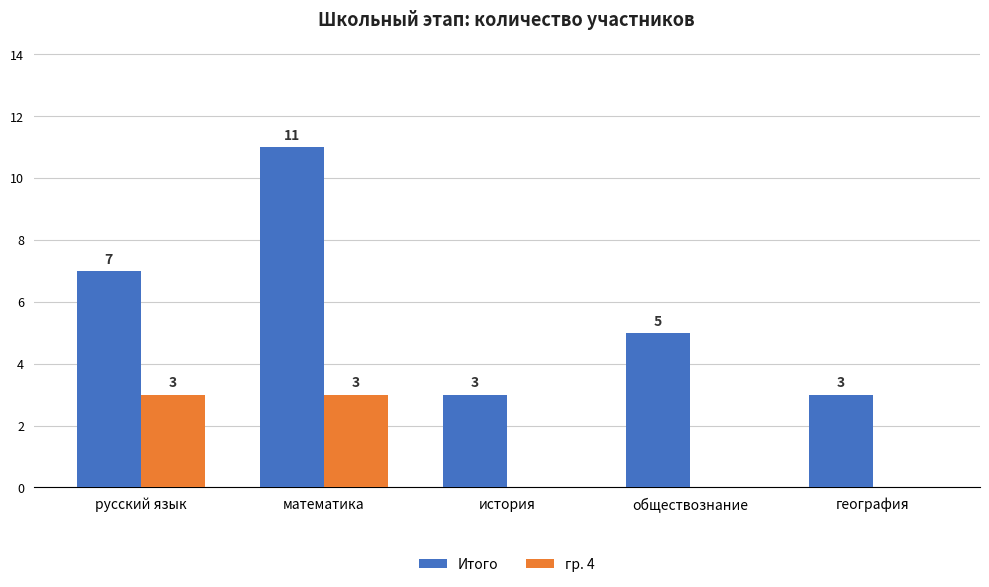

At which label does Итого first exceed 5?

русский язык